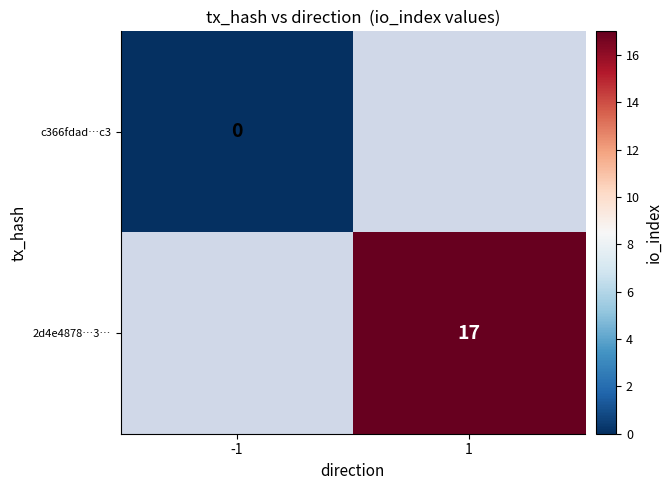

The value of 2d4e4878…3… at 1 is 17. True or false?

True